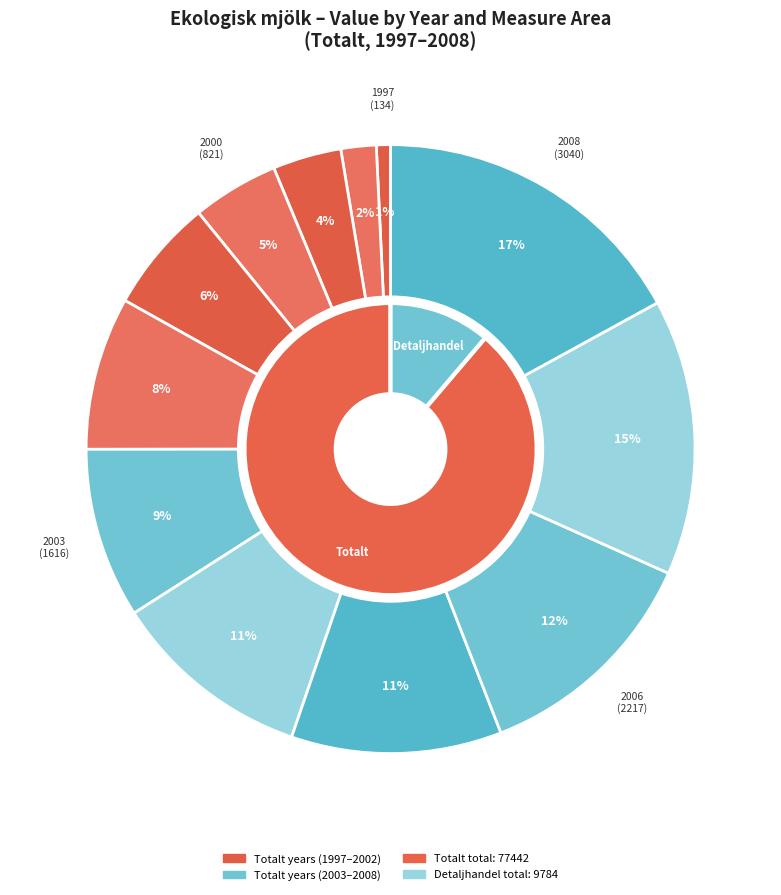

Is the sum of 2002 and 2008 greater than half?

No